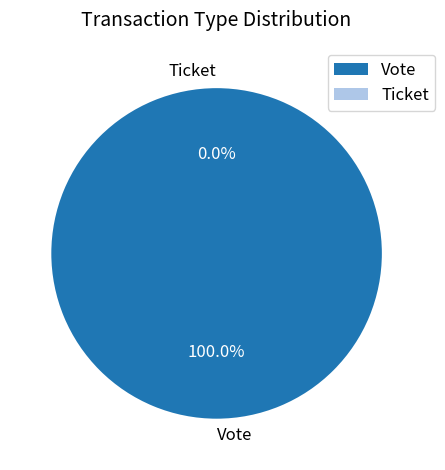

Which category has the smallest portion of the pie?

Ticket